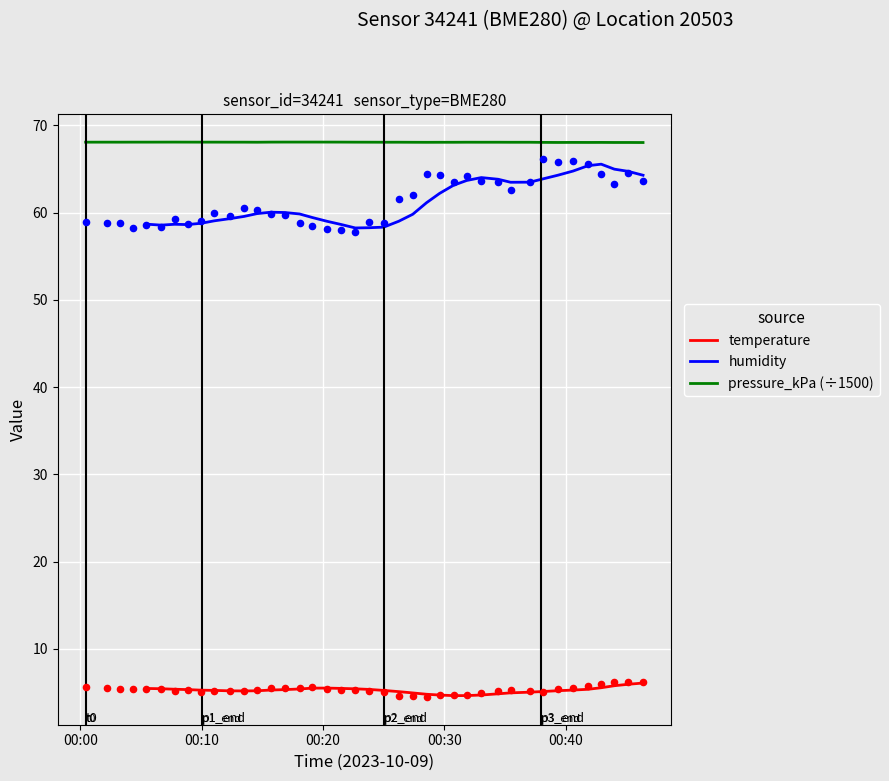

What is the lowest value of the pressure_kPa (÷1500) series?

68.0